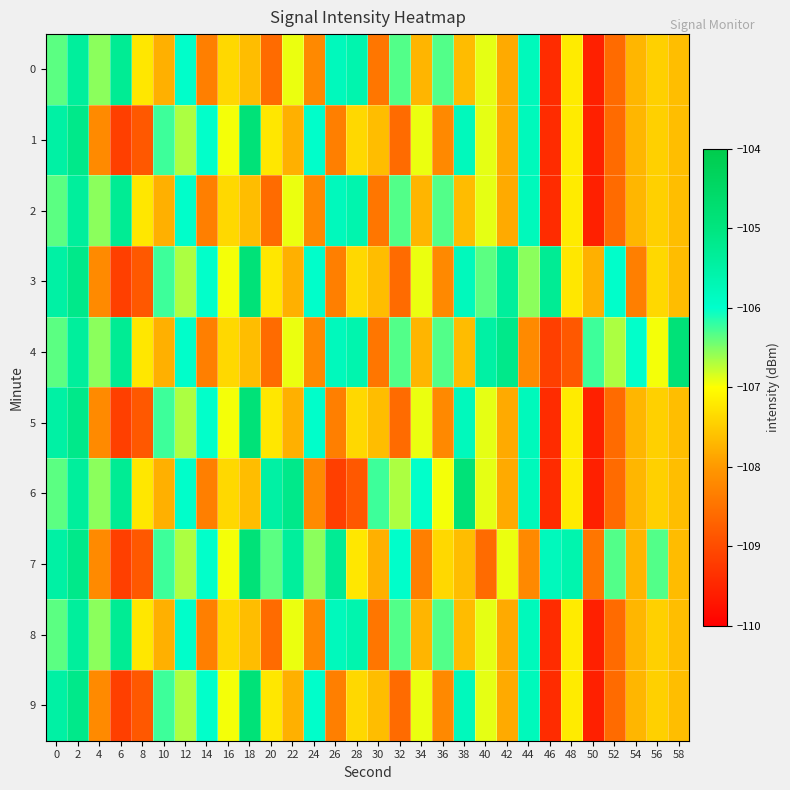

Reading right to left, what are all the values shown in this chart?

0: 58=-107.6	56=-107.4	54=-107.7	52=-108.6	50=-109.6	48=-107.2	46=-109.4	44=-105.8	42=-107.8	40=-106.9	38=-107.6	36=-106.3	34=-107.7	32=-106.3	30=-108.4	28=-105.6	26=-105.8	24=-108.2	22=-106.9	20=-108.6	18=-107.6	16=-107.4	14=-108.3	12=-106.0	10=-107.8	8=-107.2	6=-105.3	4=-106.6	2=-105.4	0=-106.4
1: 58=-107.6	56=-107.4	54=-107.7	52=-108.6	50=-109.6	48=-107.2	46=-109.4	44=-105.8	42=-107.8	40=-106.9	38=-105.8	36=-108.2	34=-106.9	32=-108.6	30=-107.6	28=-107.4	26=-108.3	24=-106.0	22=-107.8	20=-107.2	18=-104.9	16=-107.0	14=-106.0	12=-106.7	10=-106.2	8=-108.8	6=-109.2	4=-108.2	2=-105.1	0=-105.5
2: 58=-107.6	56=-107.4	54=-107.7	52=-108.6	50=-109.6	48=-107.2	46=-109.4	44=-105.8	42=-107.8	40=-106.9	38=-107.6	36=-106.3	34=-107.7	32=-106.3	30=-108.4	28=-105.6	26=-105.8	24=-108.2	22=-106.9	20=-108.6	18=-107.6	16=-107.4	14=-108.3	12=-106.0	10=-107.8	8=-107.2	6=-105.3	4=-106.6	2=-105.4	0=-106.4
3: 58=-107.6	56=-107.4	54=-108.3	52=-106.0	50=-107.8	48=-107.2	46=-105.3	44=-106.6	42=-105.4	40=-106.4	38=-105.8	36=-108.2	34=-106.9	32=-108.6	30=-107.6	28=-107.4	26=-108.3	24=-106.0	22=-107.8	20=-107.2	18=-104.9	16=-107.0	14=-106.0	12=-106.7	10=-106.2	8=-108.8	6=-109.2	4=-108.2	2=-105.1	0=-105.5
4: 58=-104.9	56=-107.0	54=-106.0	52=-106.7	50=-106.2	48=-108.8	46=-109.2	44=-108.2	42=-105.1	40=-105.5	38=-107.6	36=-106.3	34=-107.7	32=-106.3	30=-108.4	28=-105.6	26=-105.8	24=-108.2	22=-106.9	20=-108.6	18=-107.6	16=-107.4	14=-108.3	12=-106.0	10=-107.8	8=-107.2	6=-105.3	4=-106.6	2=-105.4	0=-106.4
5: 58=-107.6	56=-107.4	54=-107.7	52=-108.6	50=-109.6	48=-107.2	46=-109.4	44=-105.8	42=-107.8	40=-106.9	38=-105.8	36=-108.2	34=-106.9	32=-108.6	30=-107.6	28=-107.4	26=-108.3	24=-106.0	22=-107.8	20=-107.2	18=-104.9	16=-107.0	14=-106.0	12=-106.7	10=-106.2	8=-108.8	6=-109.2	4=-108.2	2=-105.1	0=-105.5
6: 58=-107.6	56=-107.4	54=-107.7	52=-108.6	50=-109.6	48=-107.2	46=-109.4	44=-105.8	42=-107.8	40=-106.9	38=-104.9	36=-107.0	34=-106.0	32=-106.7	30=-106.2	28=-108.8	26=-109.2	24=-108.2	22=-105.1	20=-105.5	18=-107.6	16=-107.4	14=-108.3	12=-106.0	10=-107.8	8=-107.2	6=-105.3	4=-106.6	2=-105.4	0=-106.4
7: 58=-107.6	56=-106.3	54=-107.7	52=-106.3	50=-108.4	48=-105.6	46=-105.8	44=-108.2	42=-106.9	40=-108.6	38=-107.6	36=-107.4	34=-108.3	32=-106.0	30=-107.8	28=-107.2	26=-105.3	24=-106.6	22=-105.4	20=-106.4	18=-104.9	16=-107.0	14=-106.0	12=-106.7	10=-106.2	8=-108.8	6=-109.2	4=-108.2	2=-105.1	0=-105.5
8: 58=-107.6	56=-107.4	54=-107.7	52=-108.6	50=-109.6	48=-107.2	46=-109.4	44=-105.8	42=-107.8	40=-106.9	38=-107.6	36=-106.3	34=-107.7	32=-106.3	30=-108.4	28=-105.6	26=-105.8	24=-108.2	22=-106.9	20=-108.6	18=-107.6	16=-107.4	14=-108.3	12=-106.0	10=-107.8	8=-107.2	6=-105.3	4=-106.6	2=-105.4	0=-106.4
9: 58=-107.6	56=-107.4	54=-107.7	52=-108.6	50=-109.6	48=-107.2	46=-109.4	44=-105.8	42=-107.8	40=-106.9	38=-105.8	36=-108.2	34=-106.9	32=-108.6	30=-107.6	28=-107.4	26=-108.3	24=-106.0	22=-107.8	20=-107.2	18=-104.9	16=-107.0	14=-106.0	12=-106.7	10=-106.2	8=-108.8	6=-109.2	4=-108.2	2=-105.1	0=-105.5